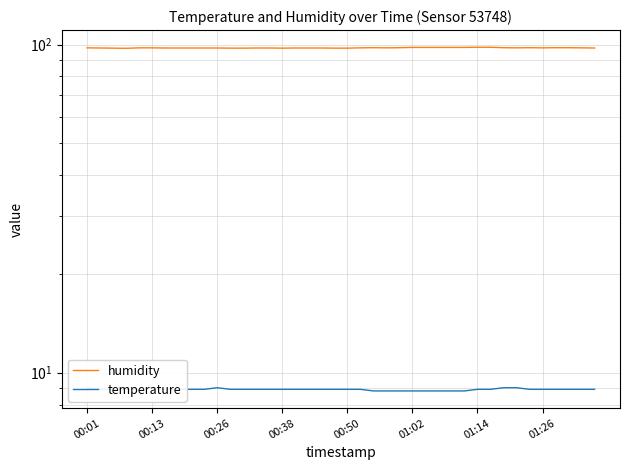

How many lines are shown in the chart?

2